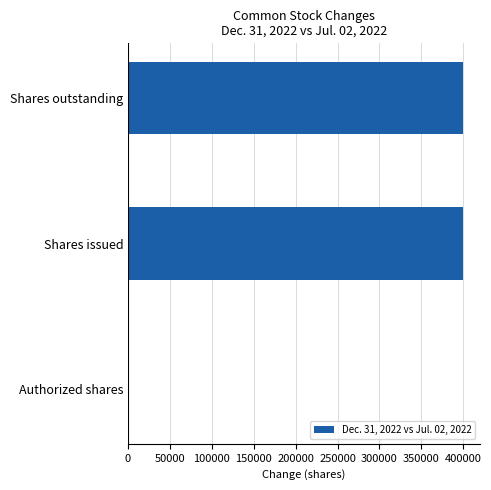

The value at Shares issued is 573917. True or false?

False